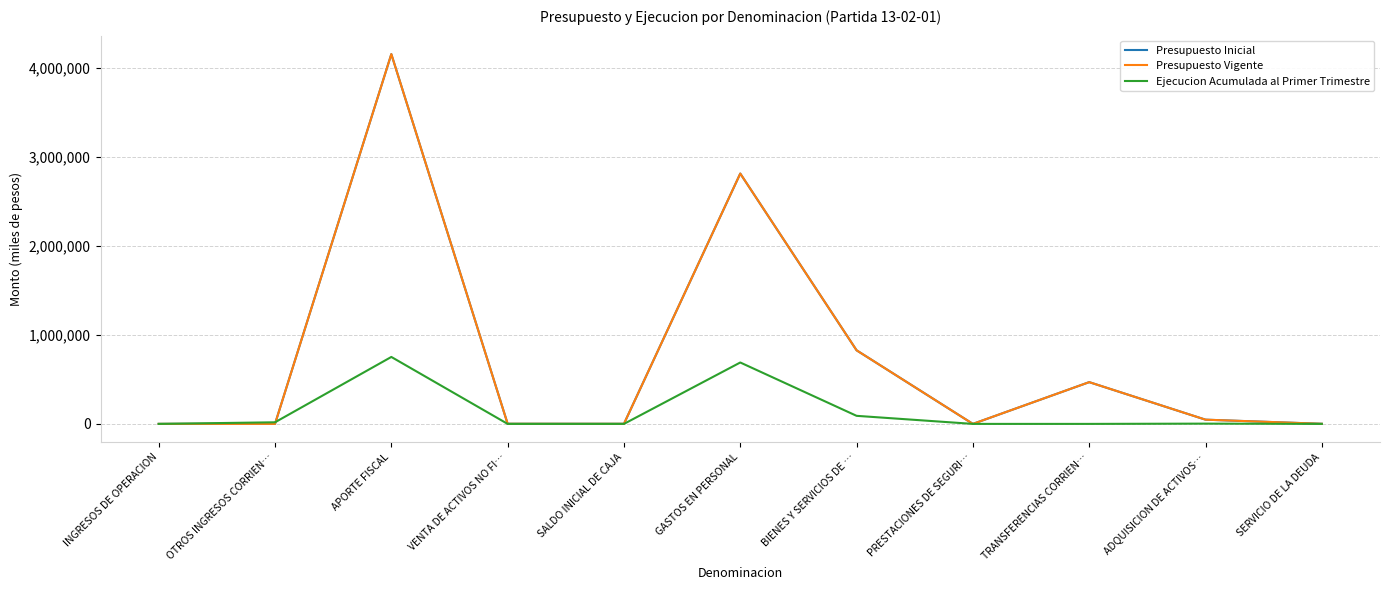

Does the chart display data point markers on the line(s)?

No